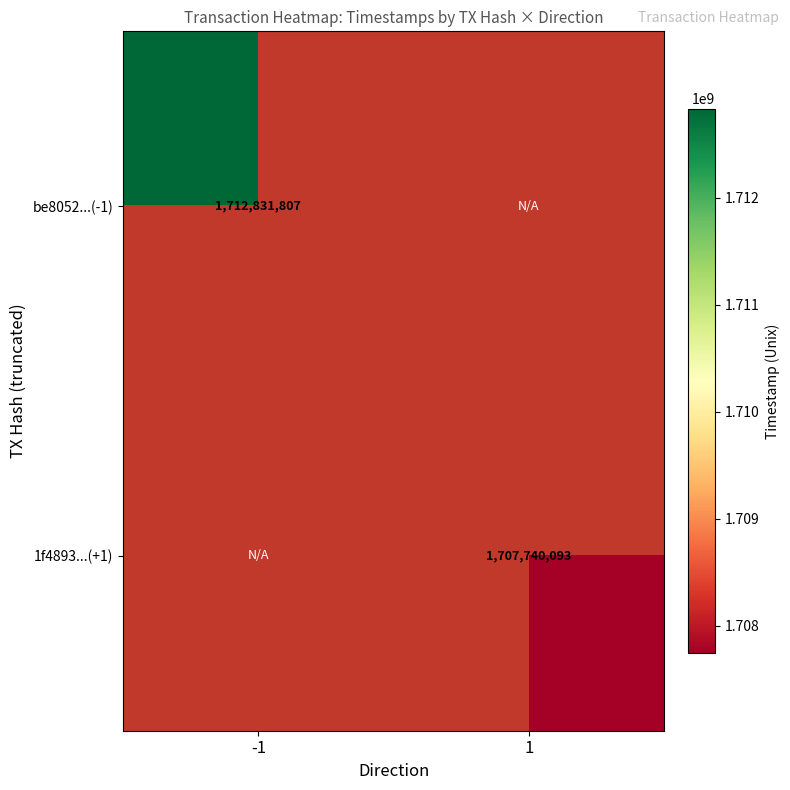

The be8052...(-1) series shows 571045429 at -1. True or false?

False